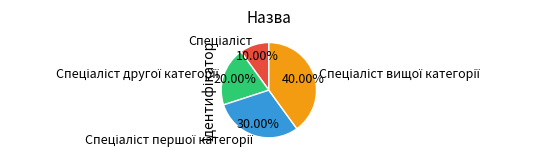

Is there a majority slice in this chart?

No